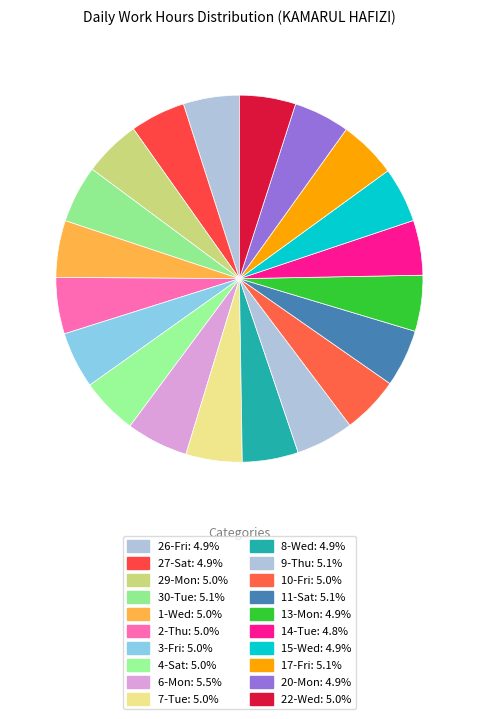

The 10-Fri slice represents 1% of the pie. True or false?

False